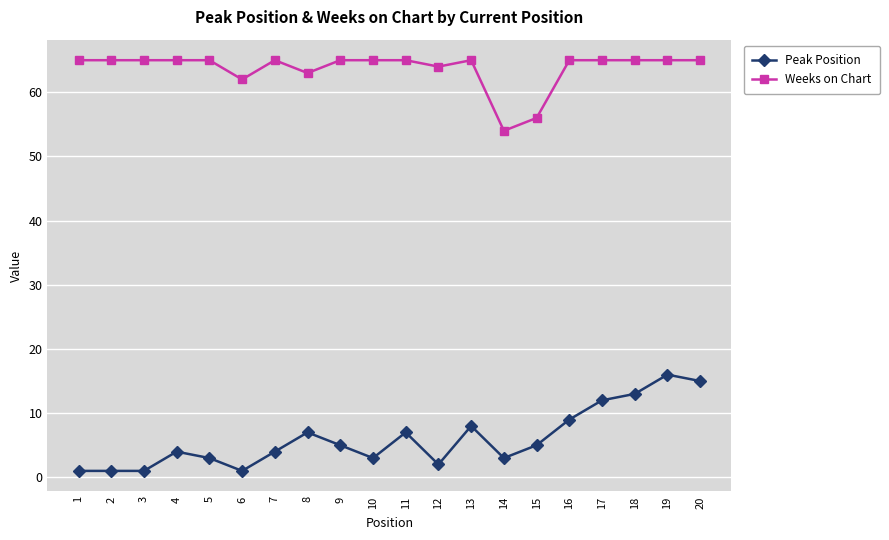

How many data points in Peak Position are less than 5?

10